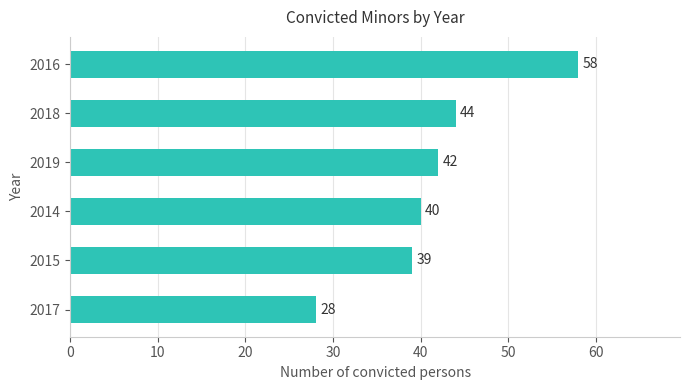

Is it true that the value at 2015 is 66?

False